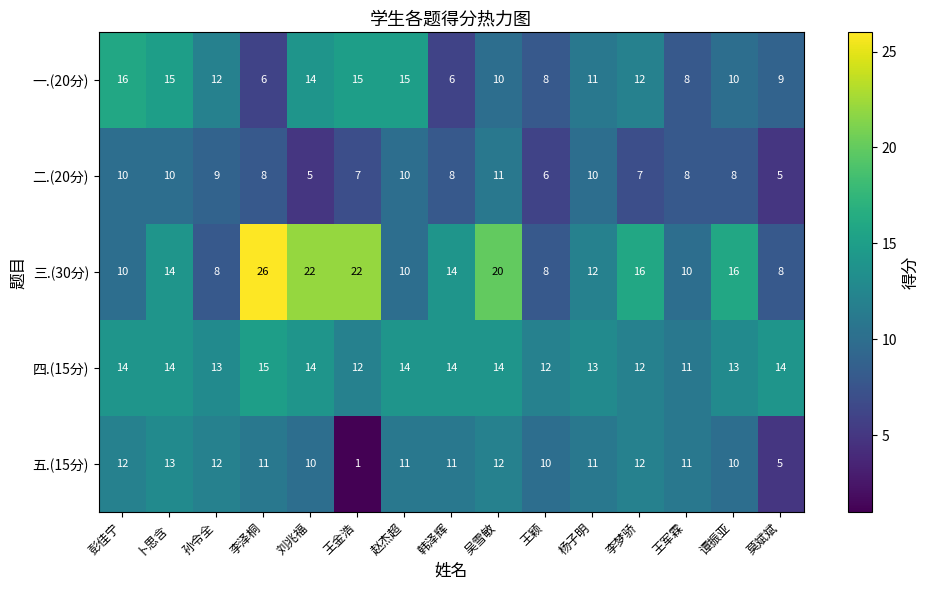

Which category has the lowest value across all series?

王金浩